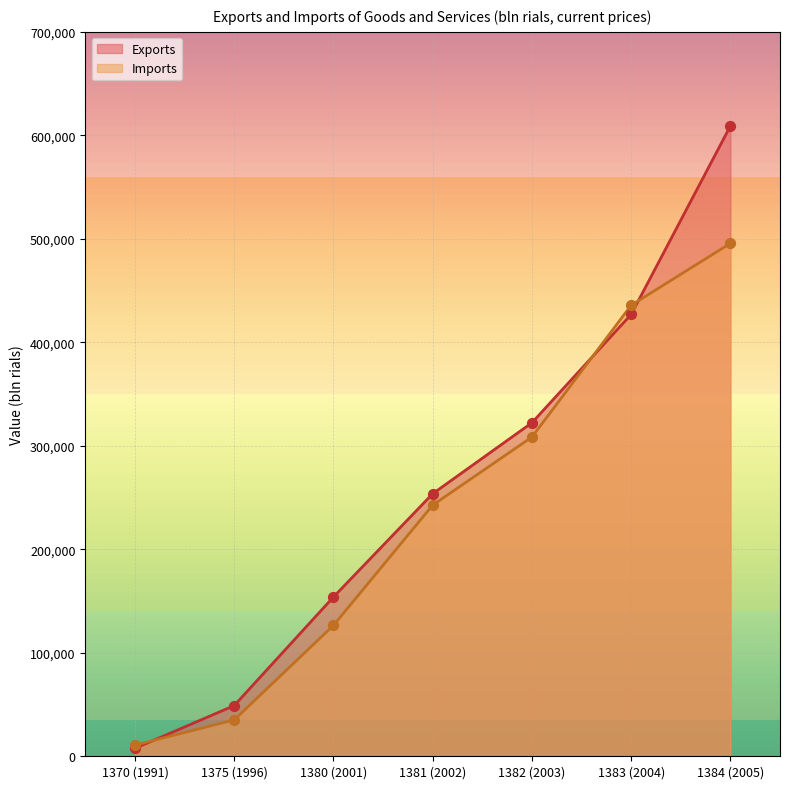

What are all the series names shown in the legend?

Exports, Imports